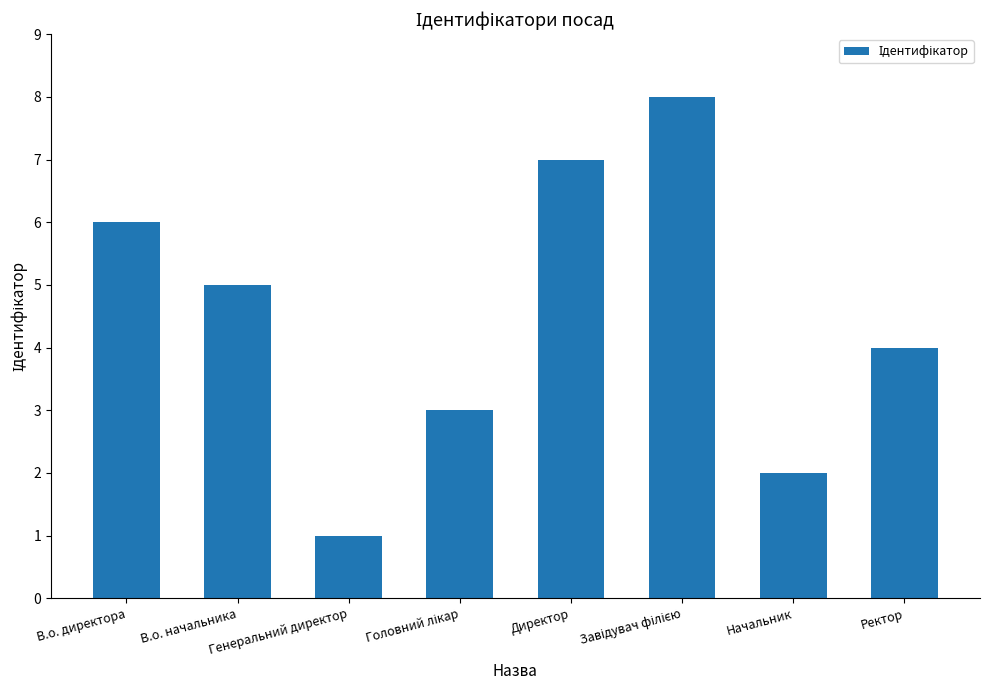

What is the minimum value shown in the chart?

1